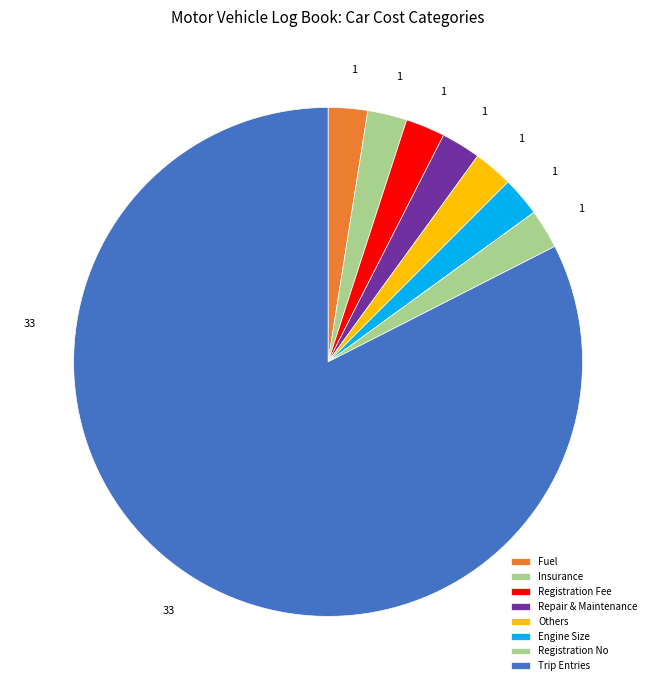

Count the number of slices in the pie.

8